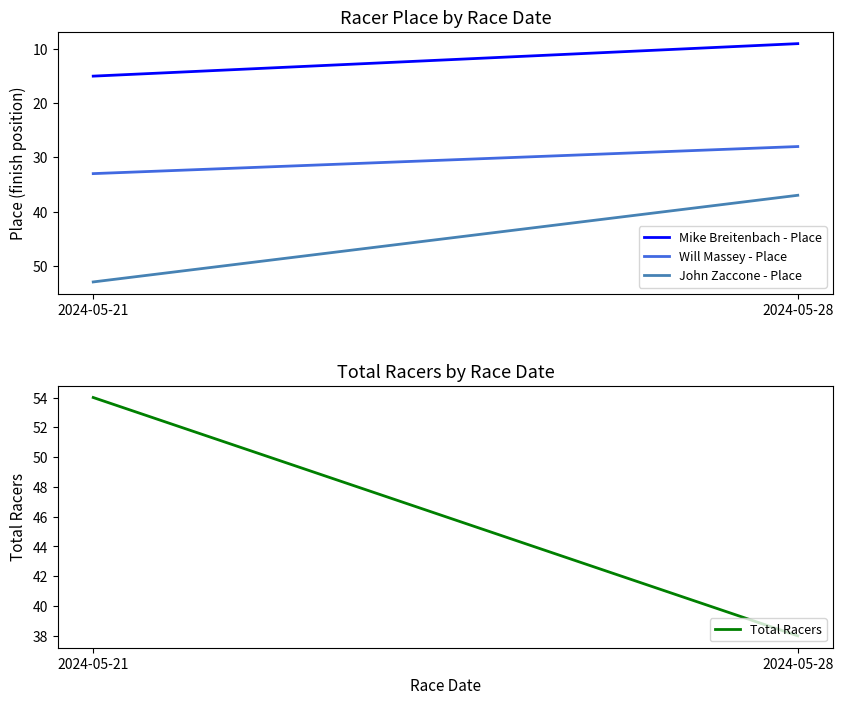

List the series in order of their peak value, highest first.

Total Racers, John Zaccone - Place, Will Massey - Place, Mike Breitenbach - Place